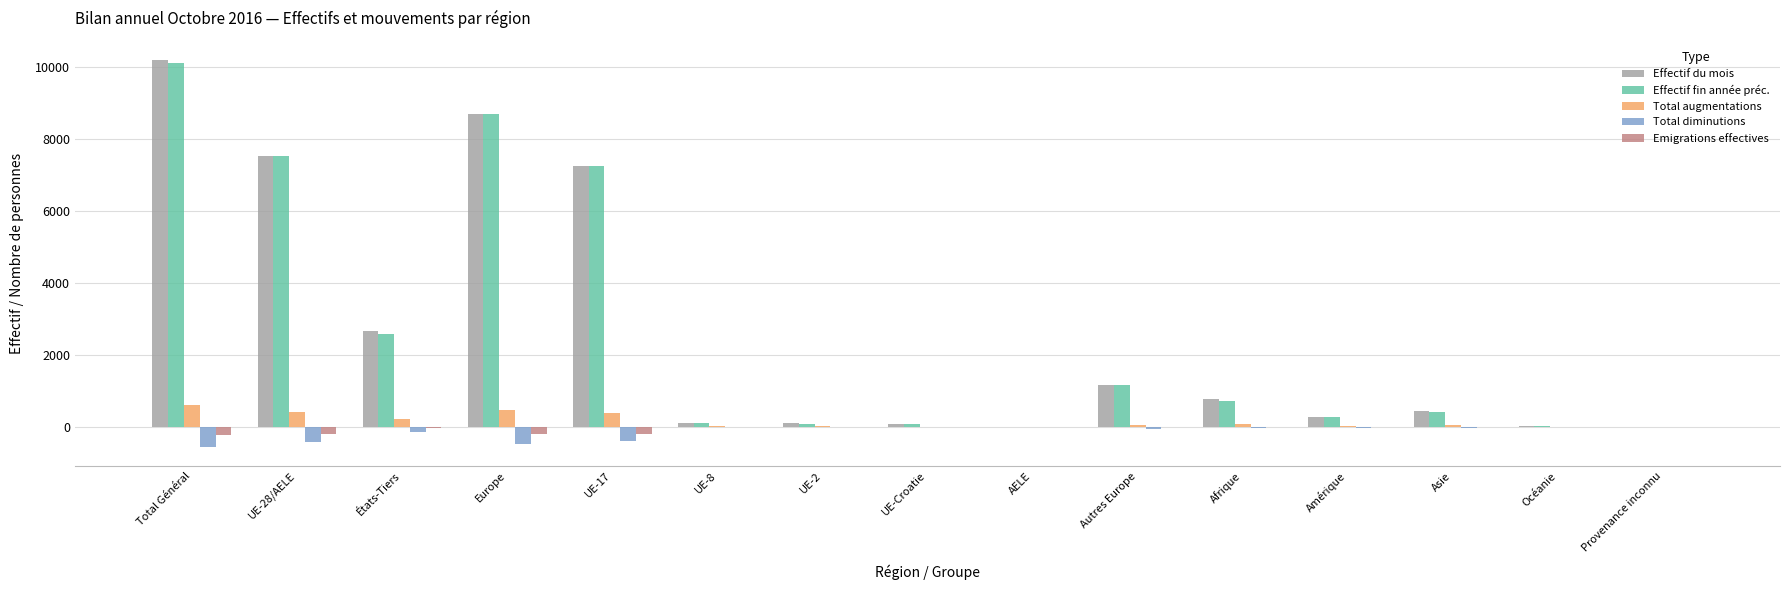

How many categories are shown in the chart?

15